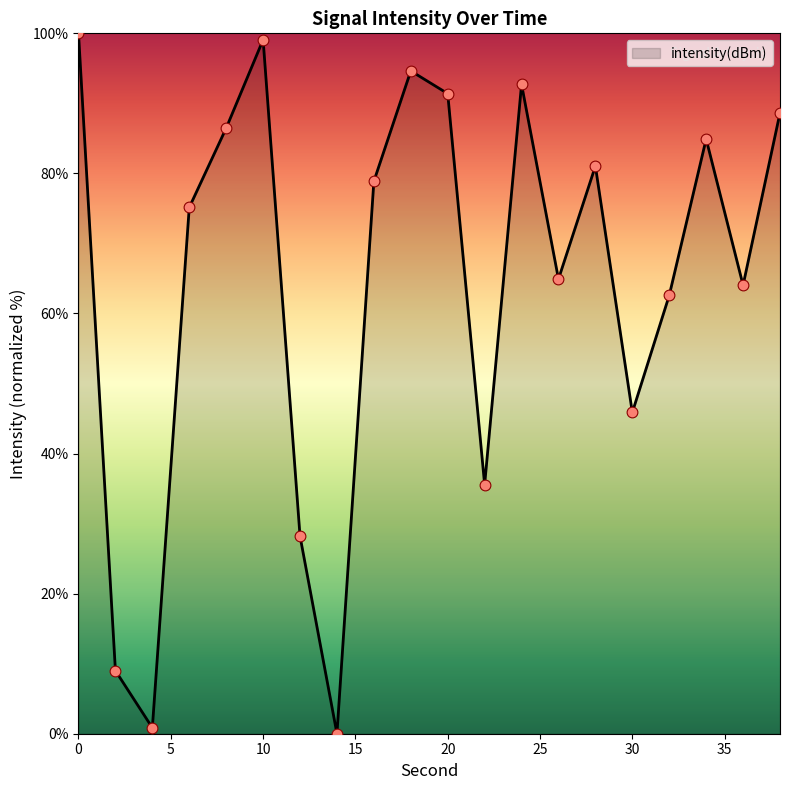

What is the greatest value displayed?

100.0